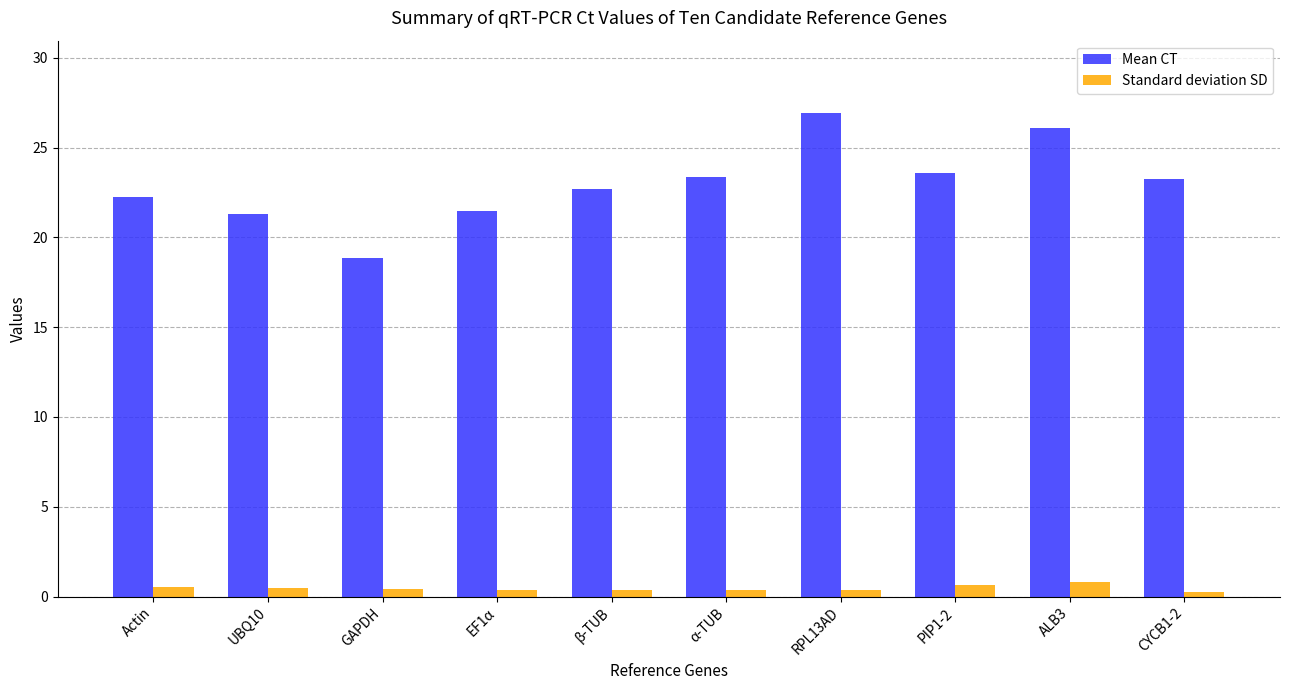

Does the chart contain any negative values?

No